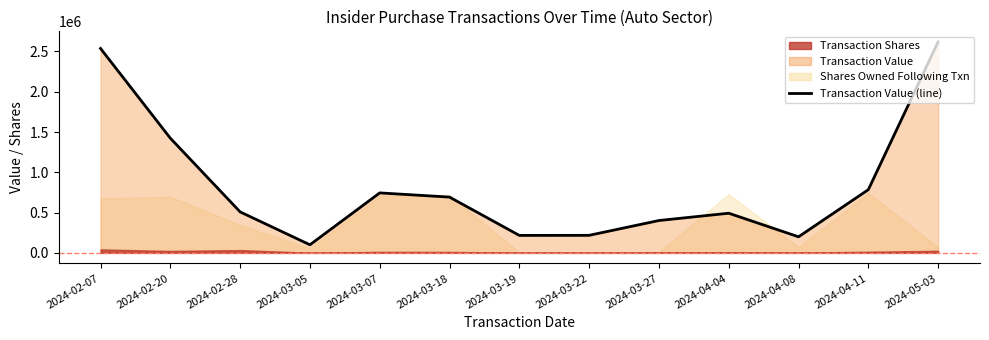

Reading left to right, transcribe all the data shown in this chart.

2024-02-07=2537536	2024-02-20=1423230	2024-02-28=508220	2024-03-05=99684	2024-03-07=744074	2024-03-18=691975	2024-03-19=216173	2024-03-22=217211	2024-03-27=401098	2024-04-04=491725	2024-04-08=198985	2024-04-11=784139	2024-05-03=2619250